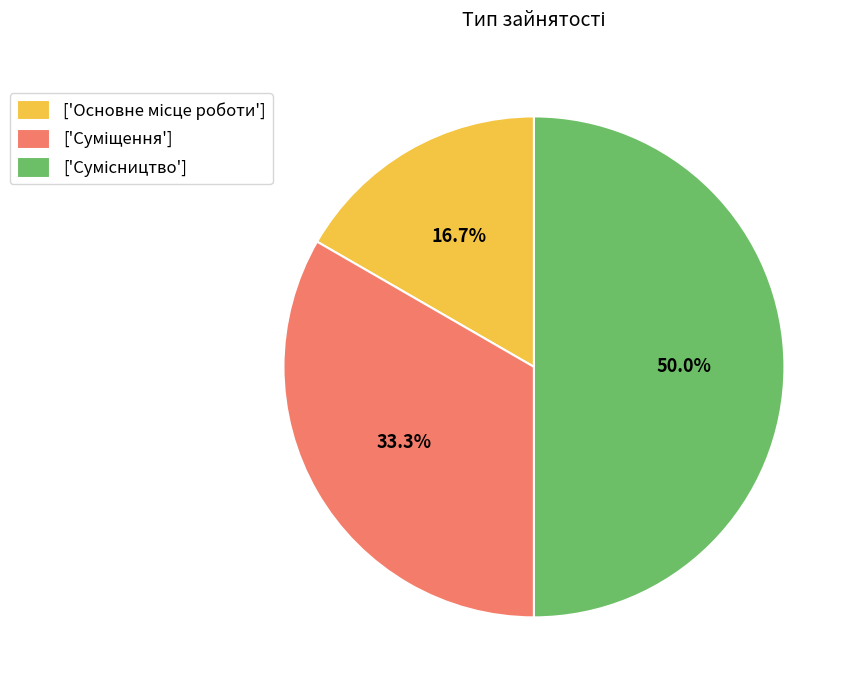

To the nearest percent, what is the average slice percentage?

33%